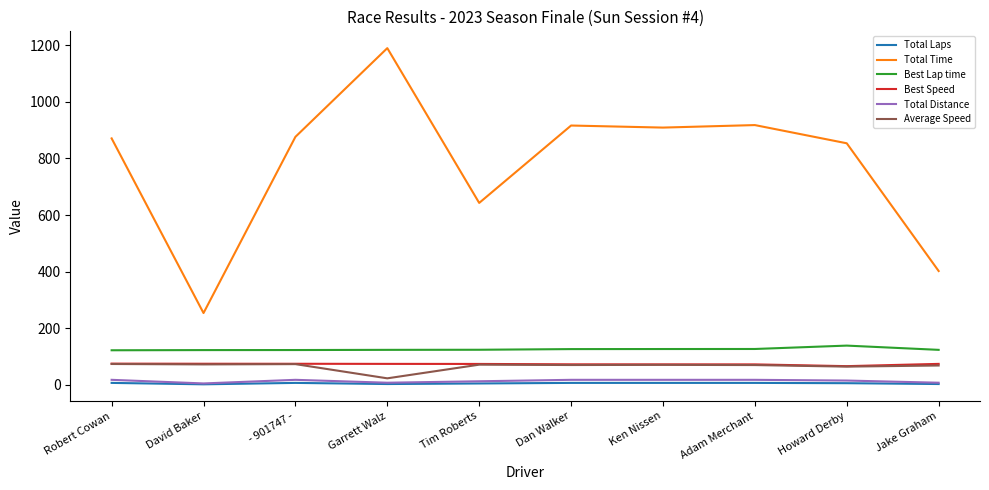

The Best Speed series shows 74.7 at David Baker. True or false?

True